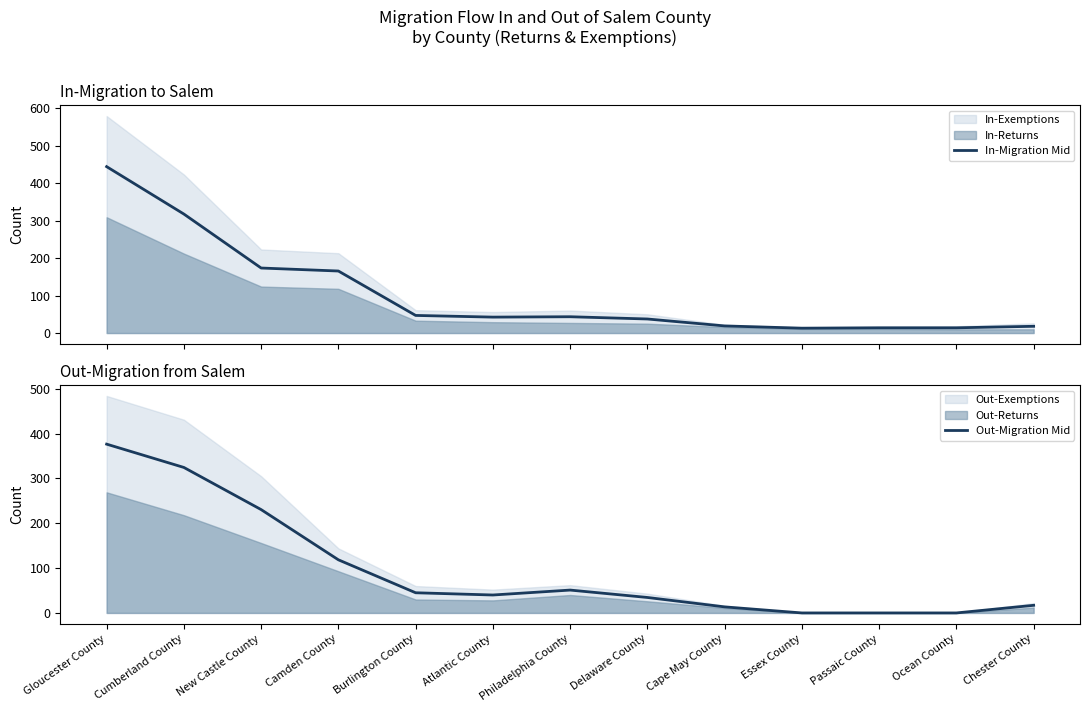

Is it true that Out-Migration Mid equals 34.5 at Delaware County?

True